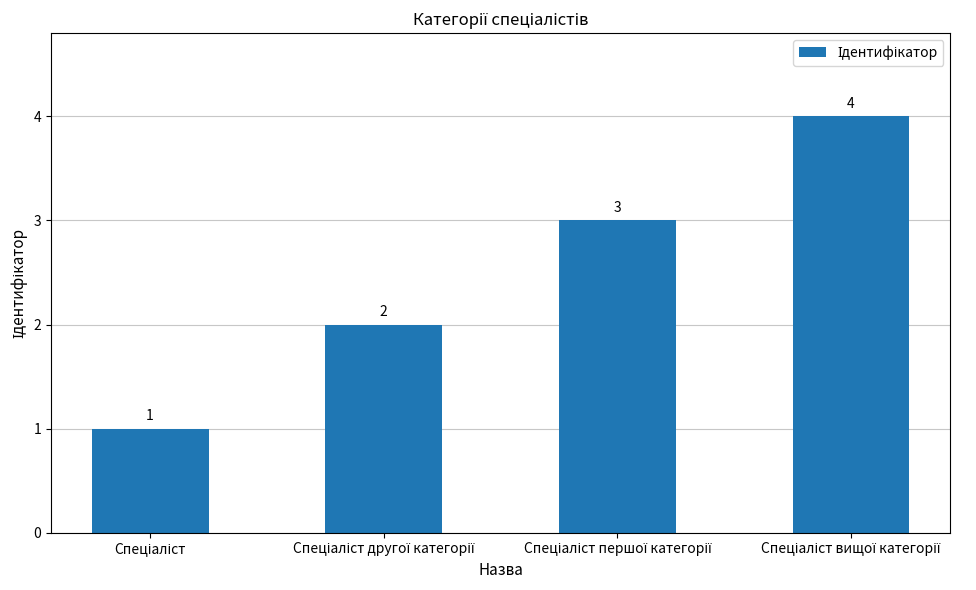

How many values are below 3?

2